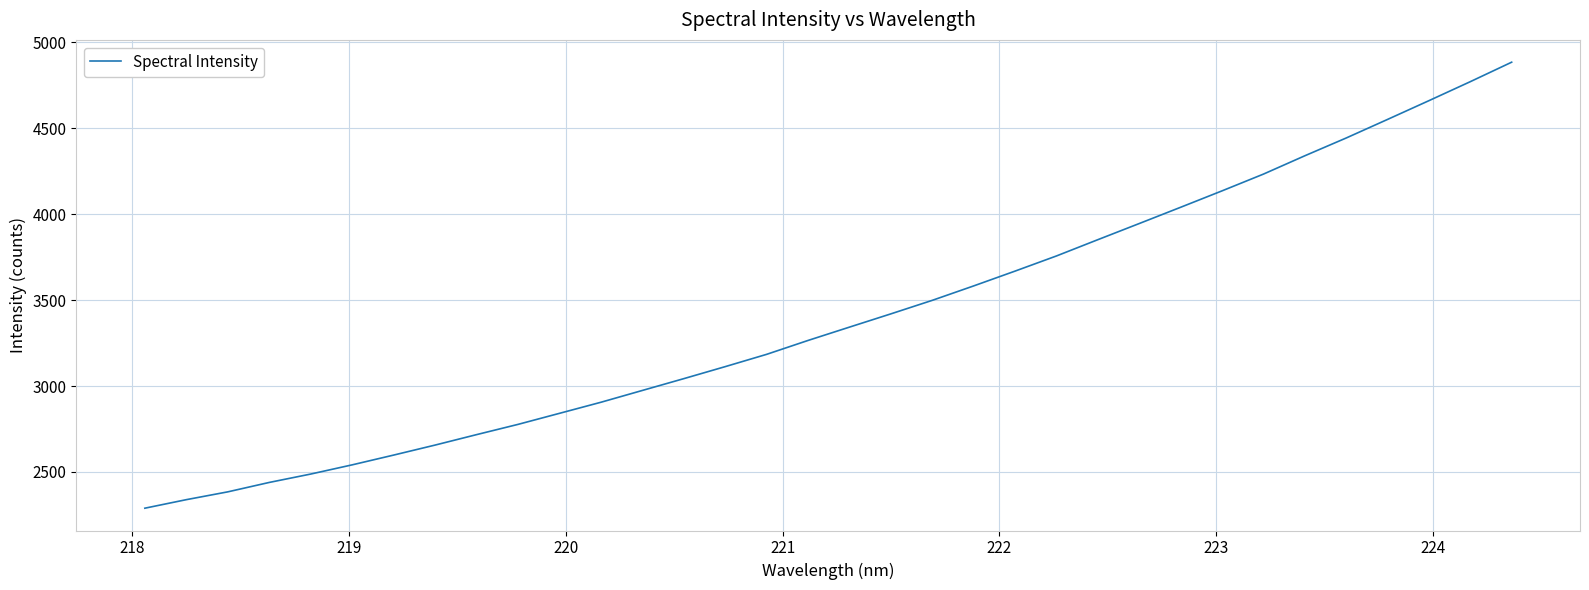

How many lines are shown in the chart?

1